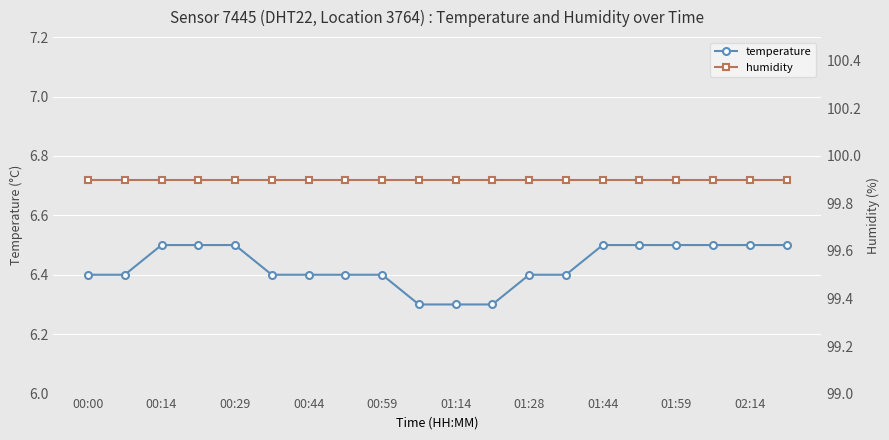

What is the highest value of the temperature series?

6.5